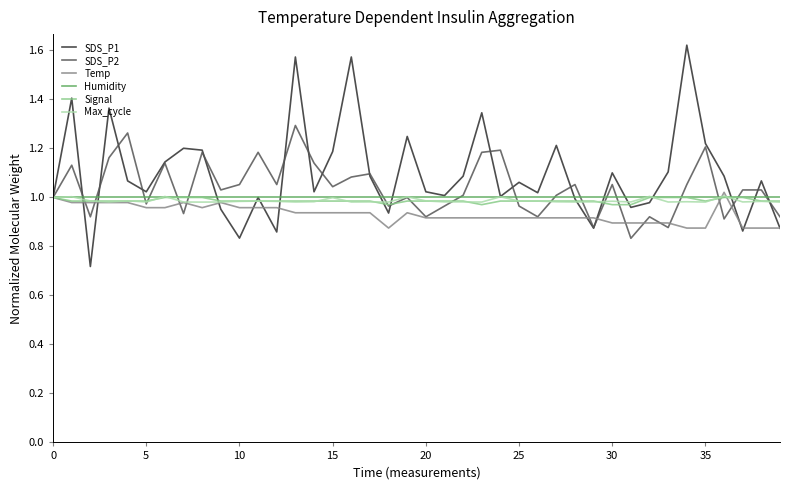

At which label does SDS_P1 reach its peak?

34